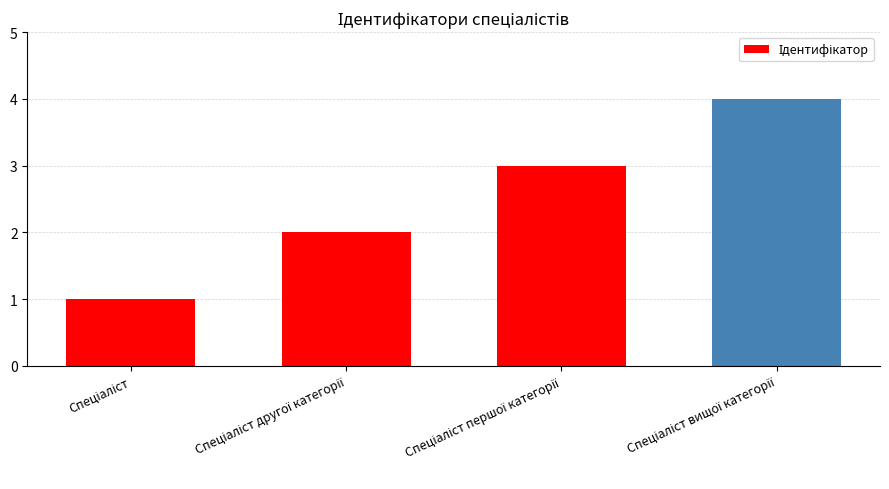

Reading left to right, list all the values displayed in this chart.

1	2	3	4